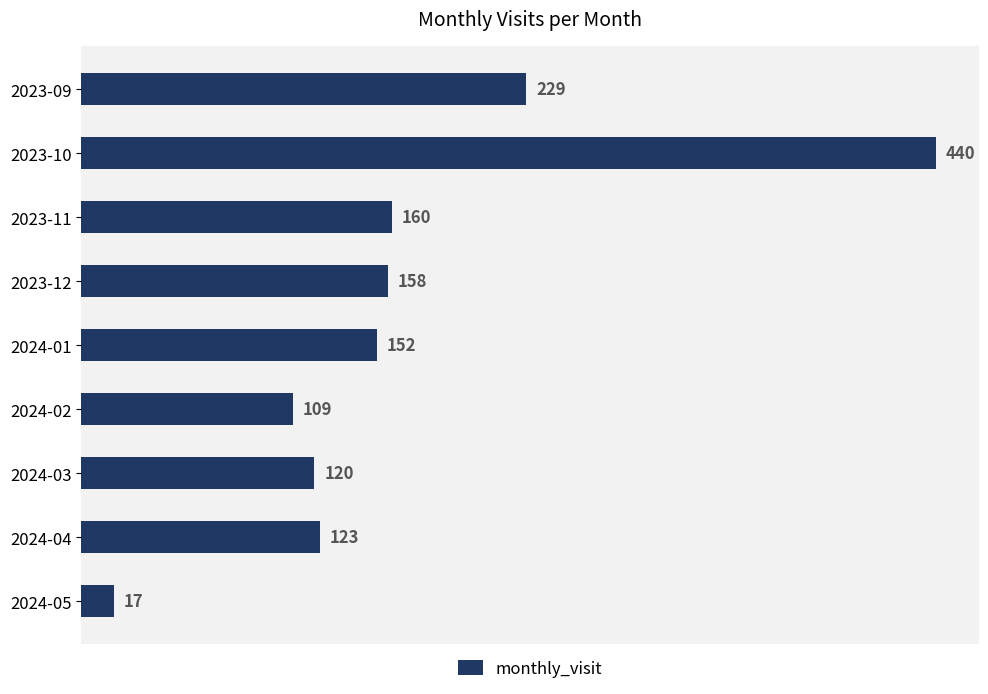

What is the label of the 8th bar from the bottom?

2023-10